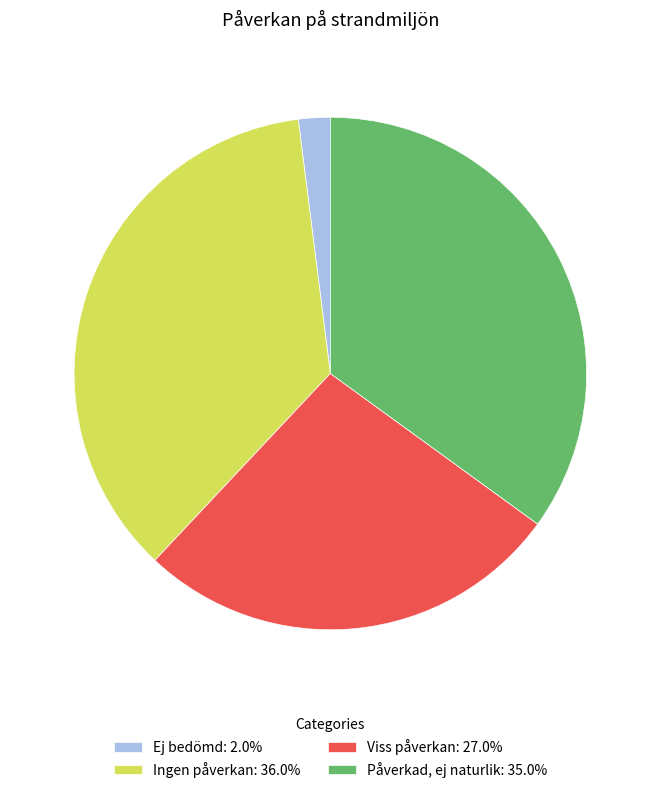

What is the ratio of the value at Påverkad, ej naturlik to the value at Viss påverkan?

1.3